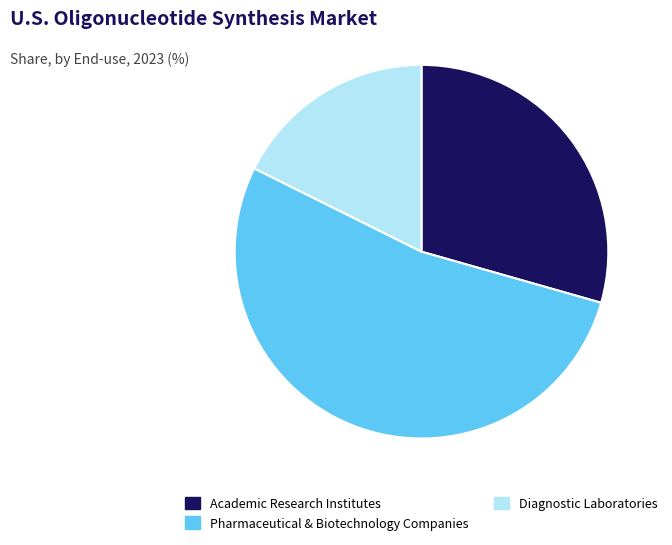

Does any single category account for the majority?

Yes